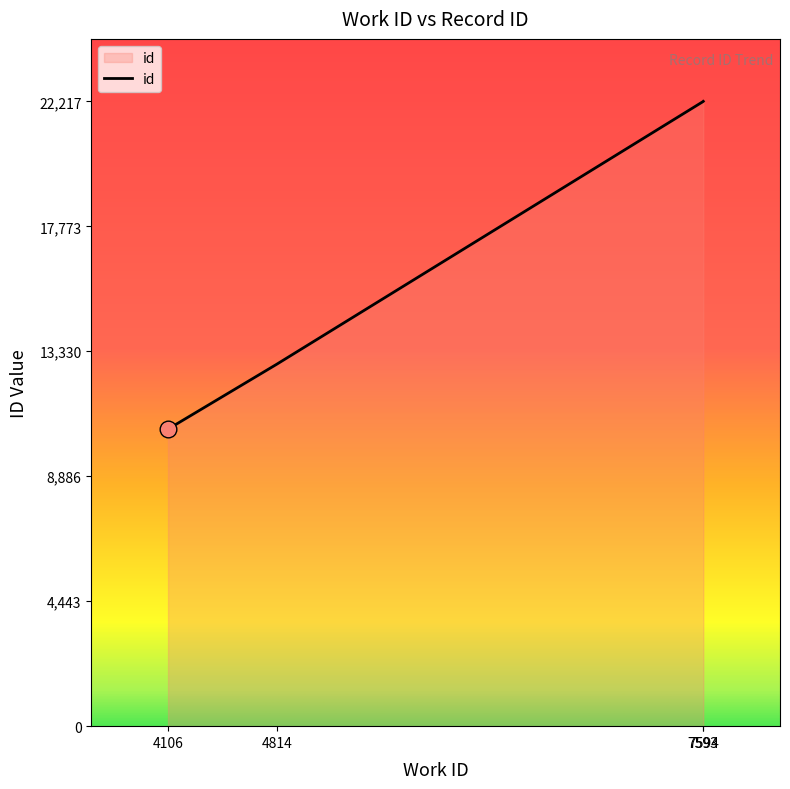

What is the average value?

16965